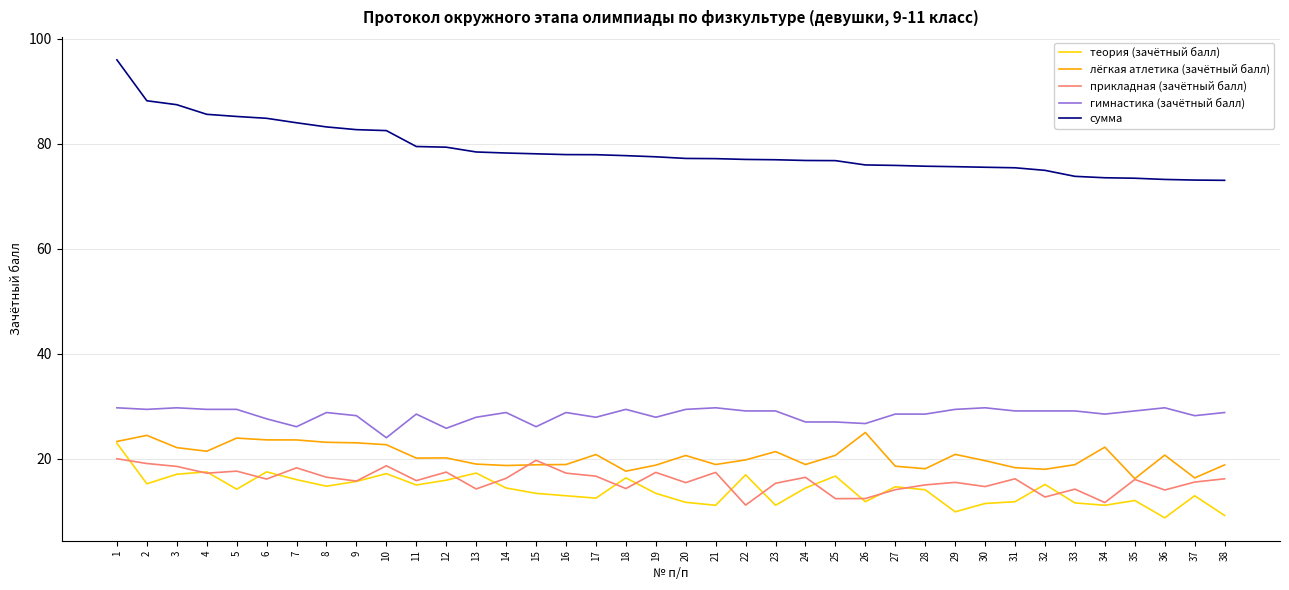

The теория (зачётный балл) series shows 7.0 at 26. True or false?

False